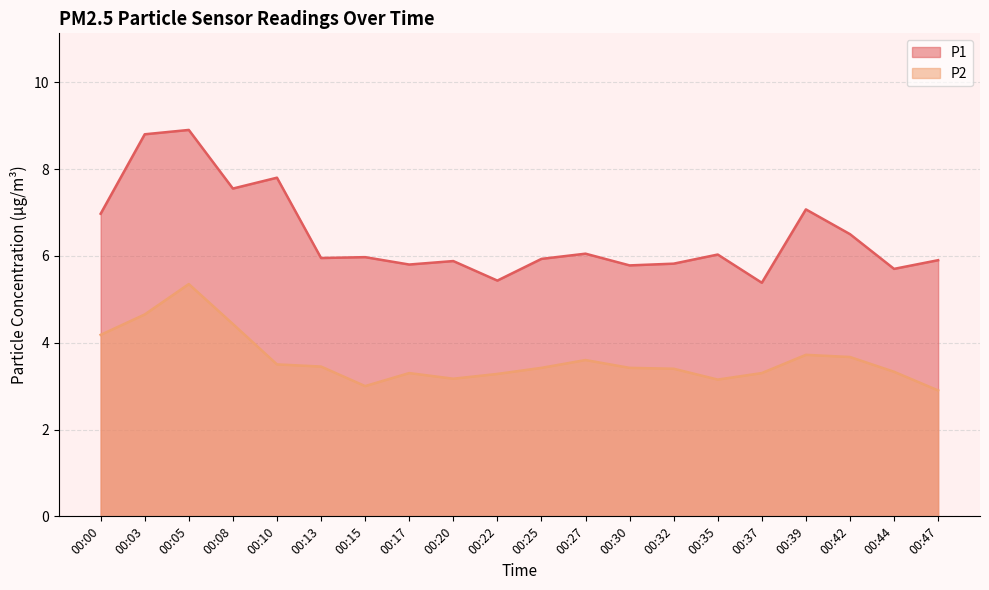

List the series in order of their overall mean, lowest first.

P2, P1